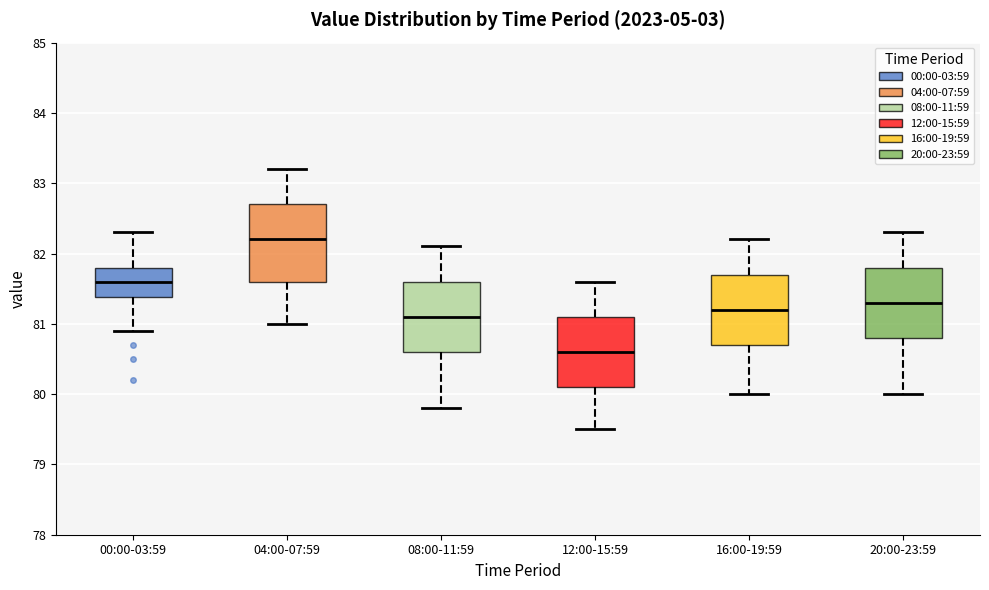

Reading left to right, transcribe this box plot: for each box, give where its median line is, the range the box spans, and where its two whiskers end, as read against the y-axis. The values are not printed on the chart, so give them approximately, as read against the axis.

00:00-03:59: median 81.6, box 81.4 to 81.8, whiskers 80.9 to 82.3
04:00-07:59: median 82.2, box 81.6 to 82.7, whiskers 81.0 to 83.2
08:00-11:59: median 81.1, box 80.6 to 81.6, whiskers 79.8 to 82.1
12:00-15:59: median 80.6, box 80.1 to 81.1, whiskers 79.5 to 81.6
16:00-19:59: median 81.2, box 80.7 to 81.7, whiskers 80.0 to 82.2
20:00-23:59: median 81.3, box 80.8 to 81.8, whiskers 80.0 to 82.3